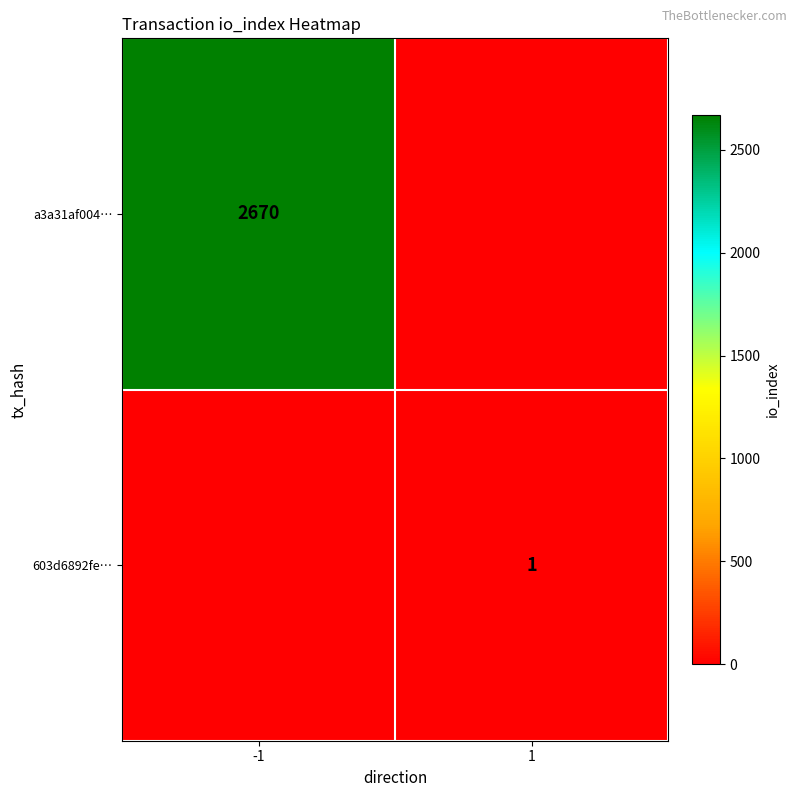

Is it true that a3a31af004… equals 4153 at -1?

False